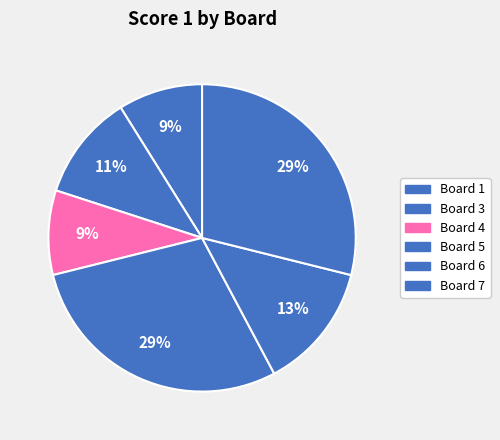

True or false: Board 6 accounts for 26% of the total.

False